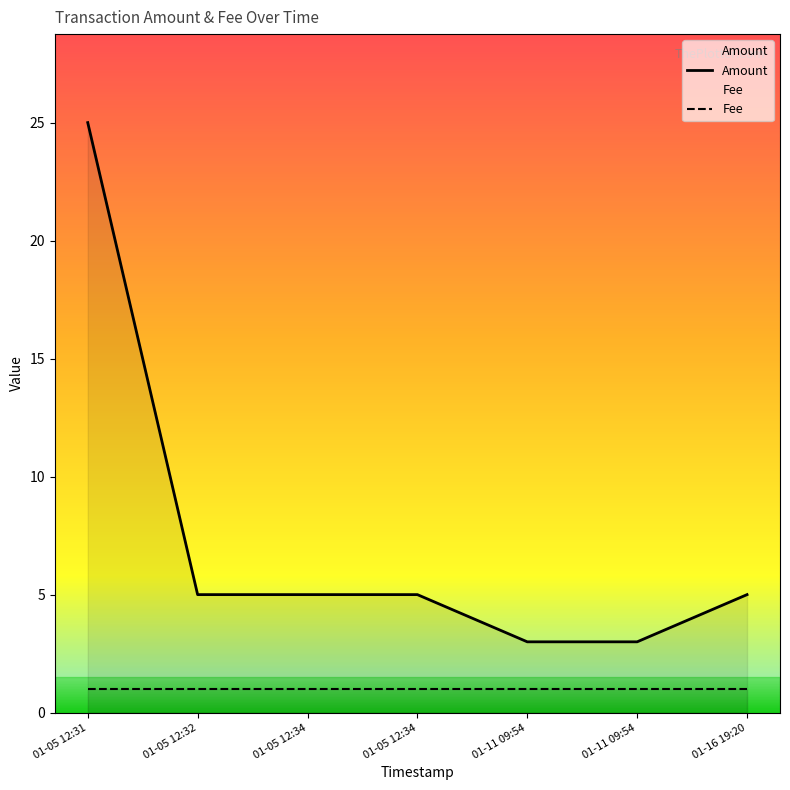

The value at 01-05 12:34 is 7. True or false?

False